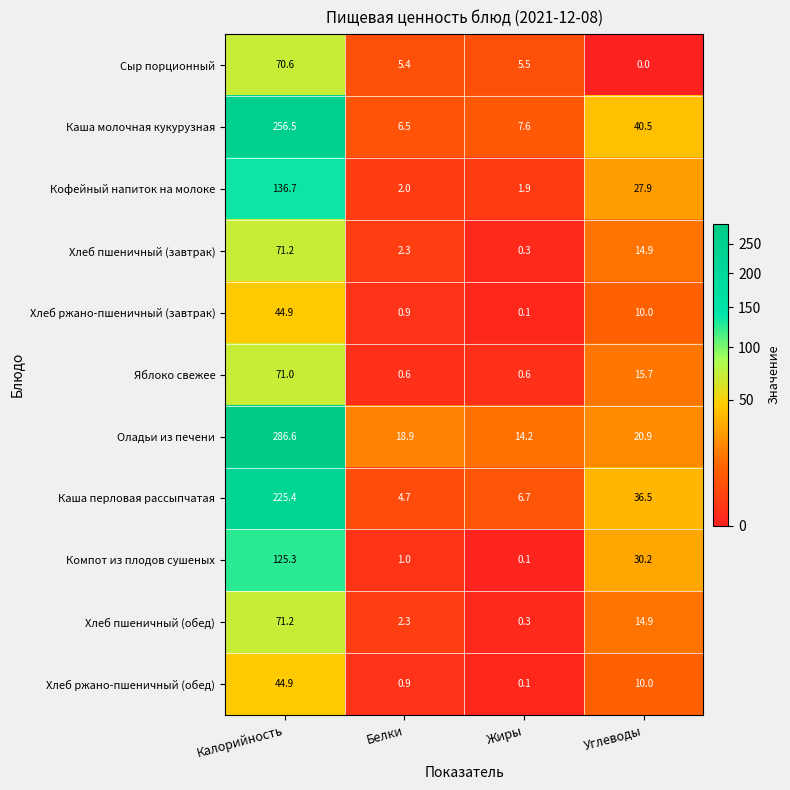

The Каша молочная кукурузная series shows 11.7 at Жиры. True or false?

False